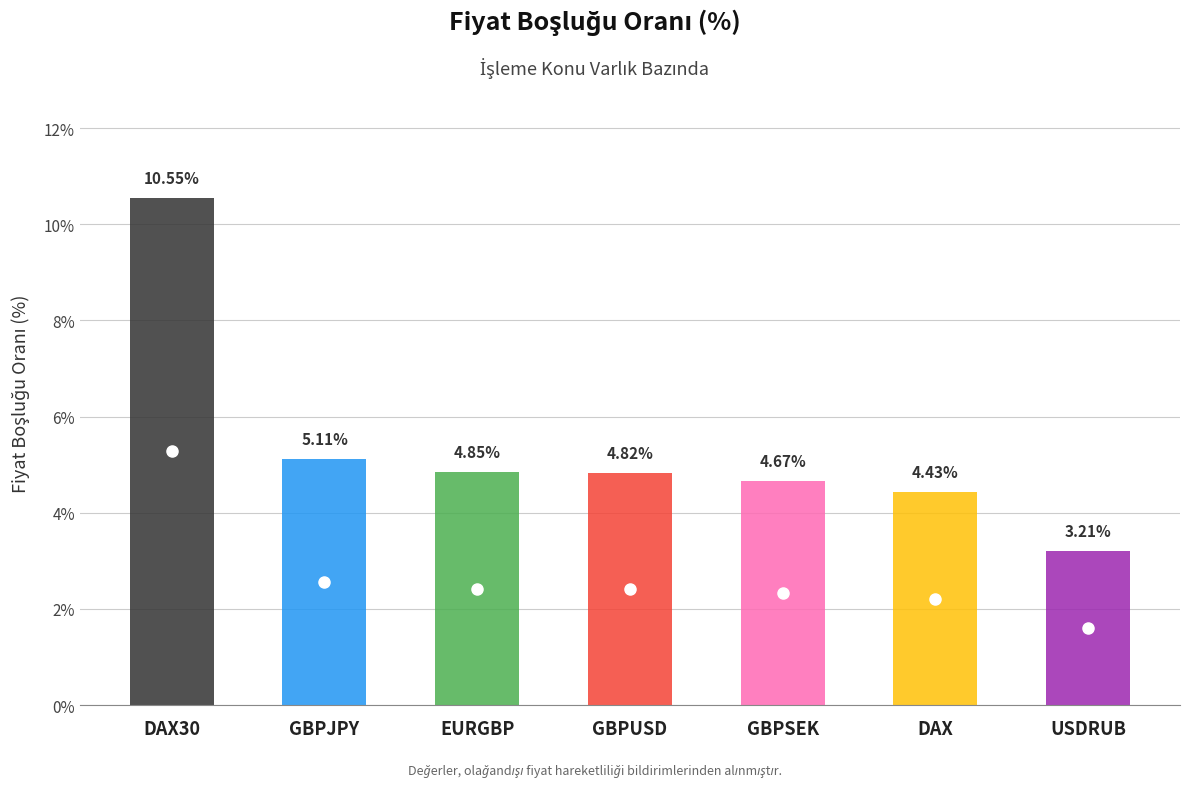

What is the sum of the values at GBPUSD and USDRUB?

8.0